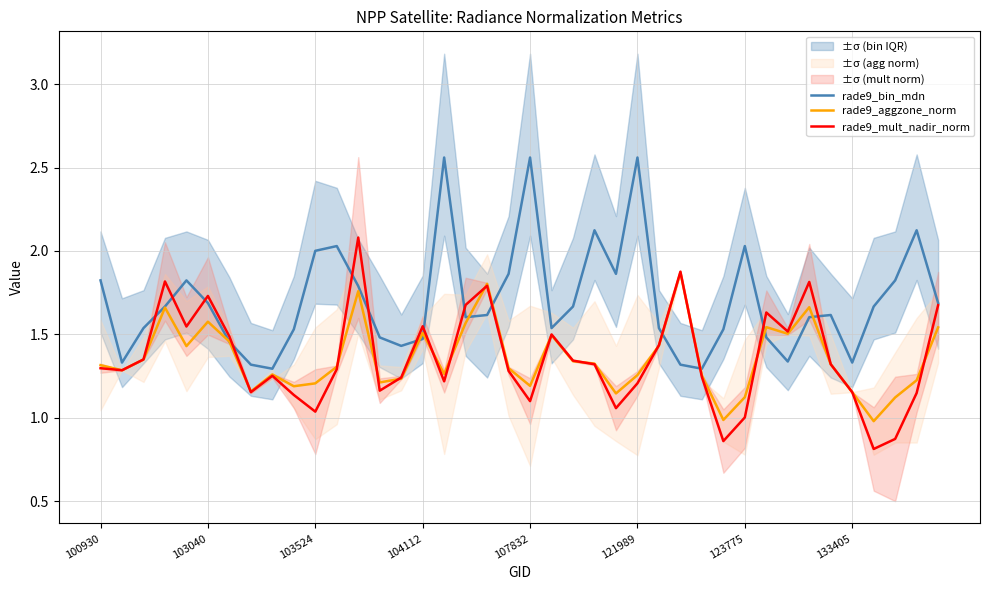

Is it true that rade9_mult_nadir_norm equals 1.2 at 28?

True